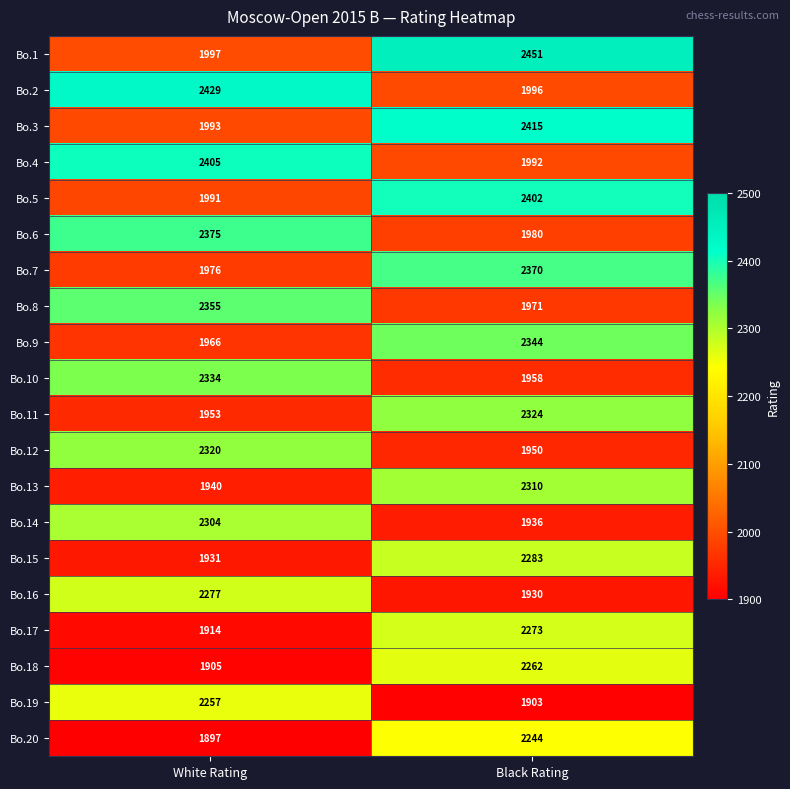

Where is Bo.18 nearest to the value 2083?

White Rating